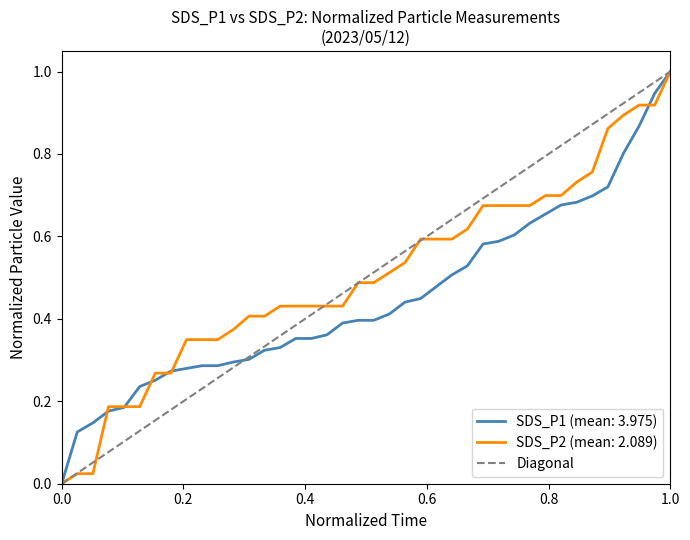

At which label does SDS_P2 (mean: 2.089) reach its peak?

1.0